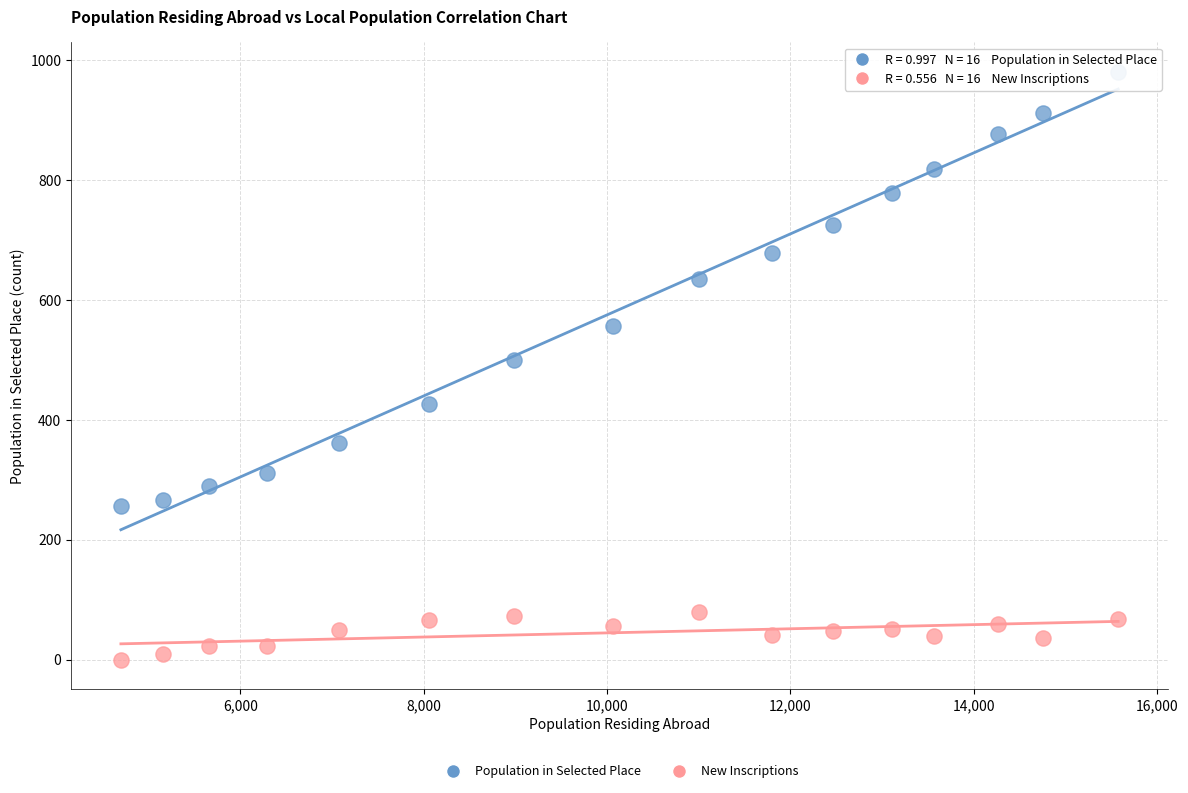

Which series contains the lowest Y value?

New Inscriptions